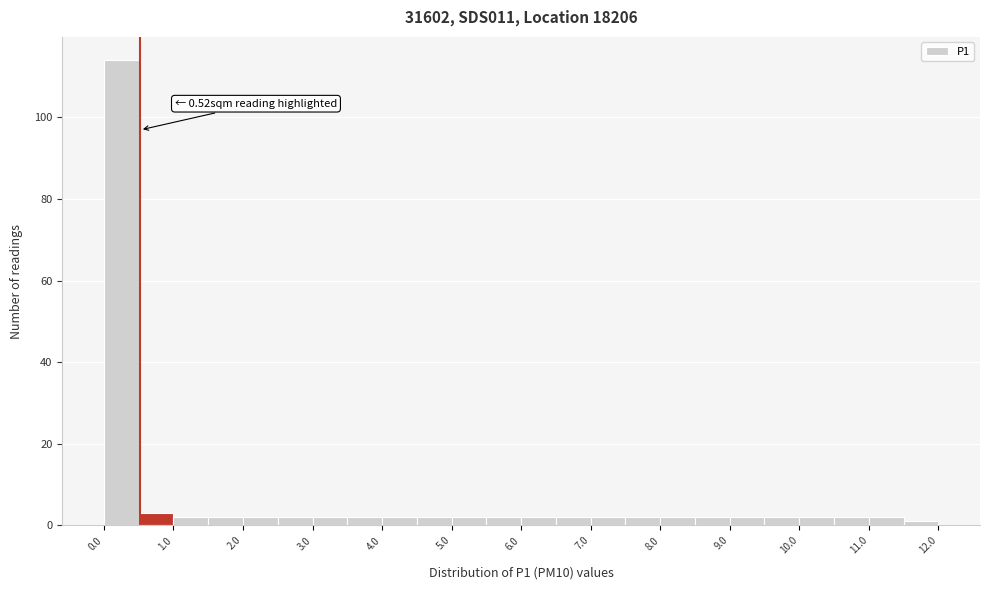

Over which range of the x-axis is the bar tallest?

0.0 to 0.5